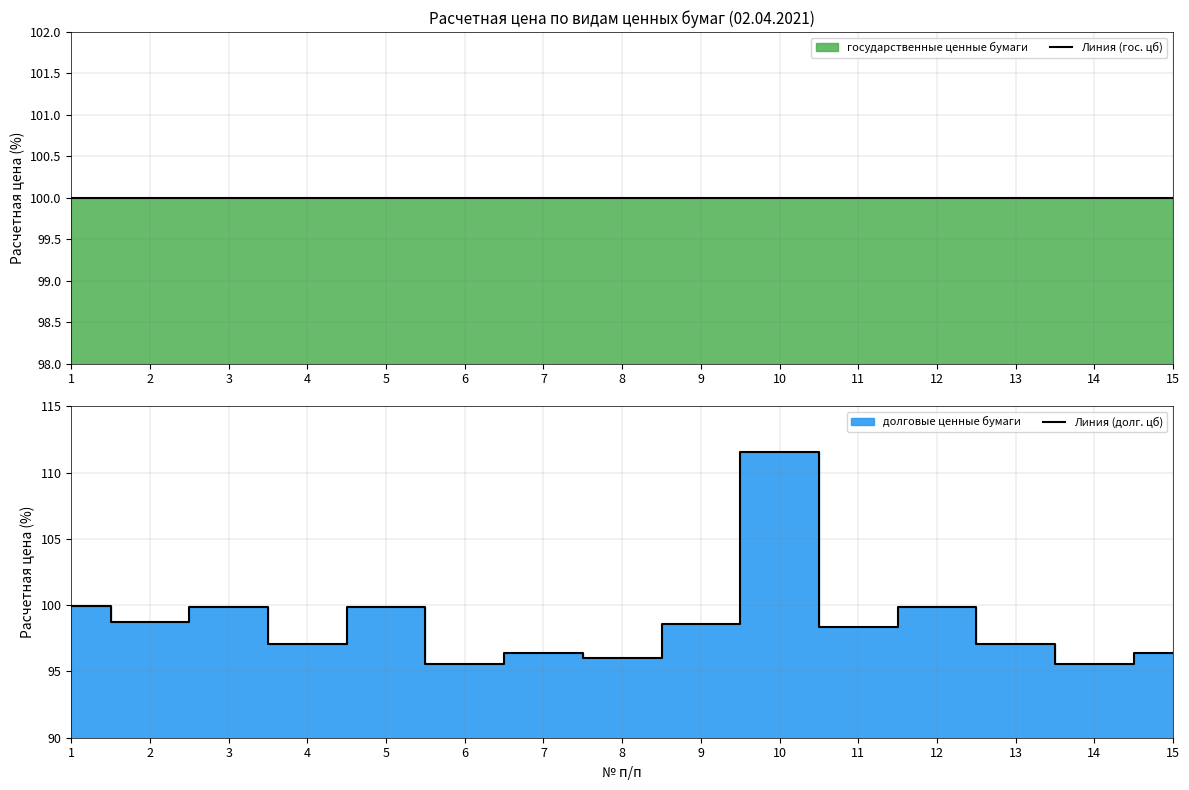

The value of Линия (гос. цб) at 1 is 100.0. True or false?

True